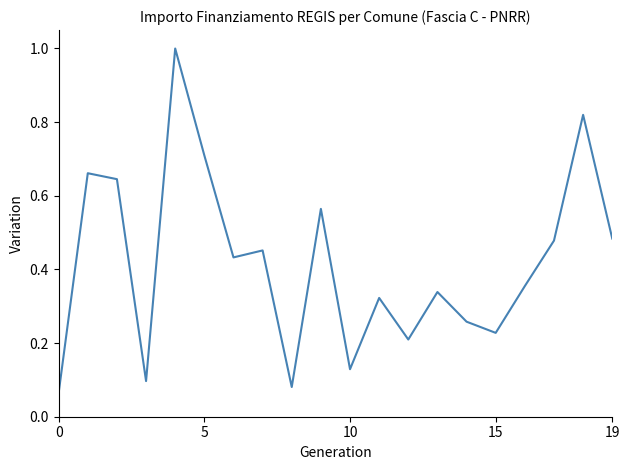

What is the difference between the maximum and minimum values?

0.9